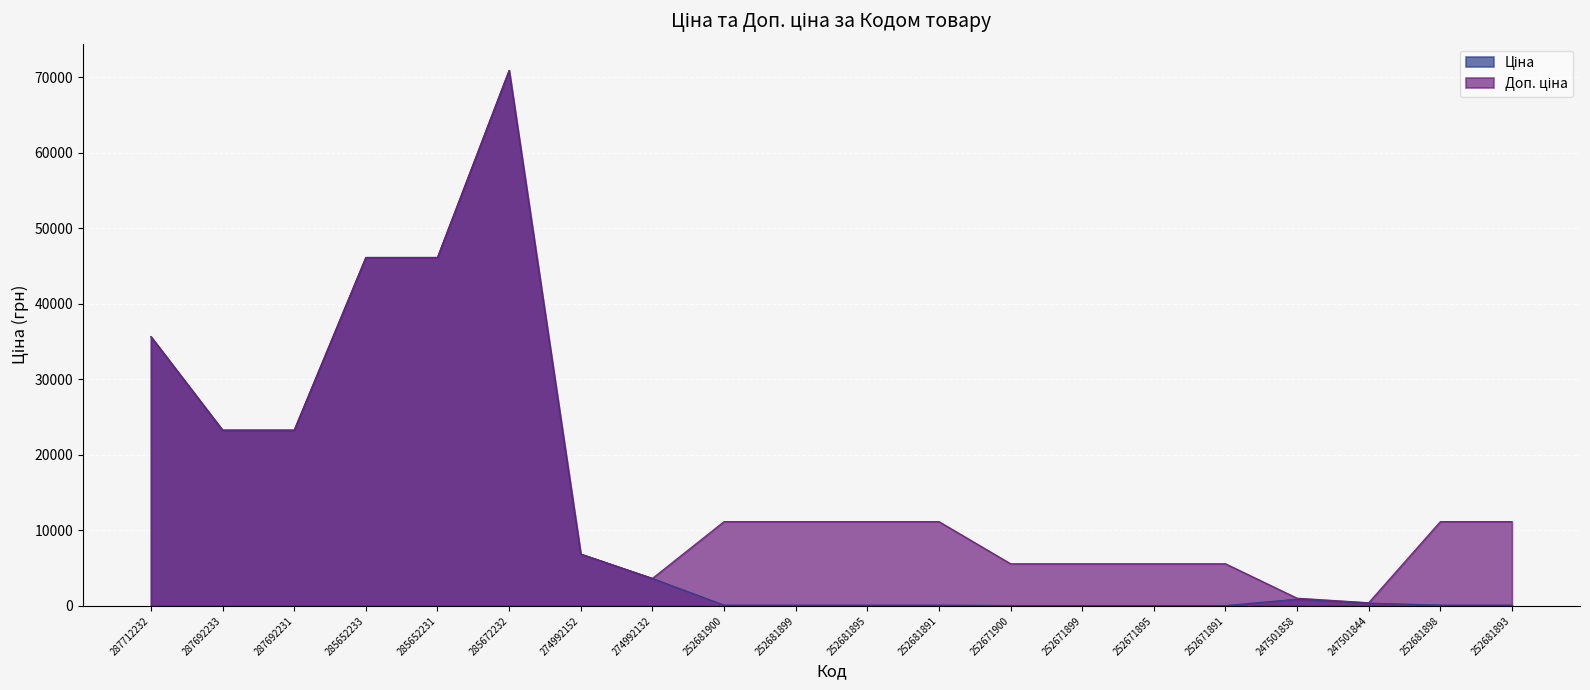

Rank the series by their maximum value, from highest to lowest.

Ціна, Доп. ціна